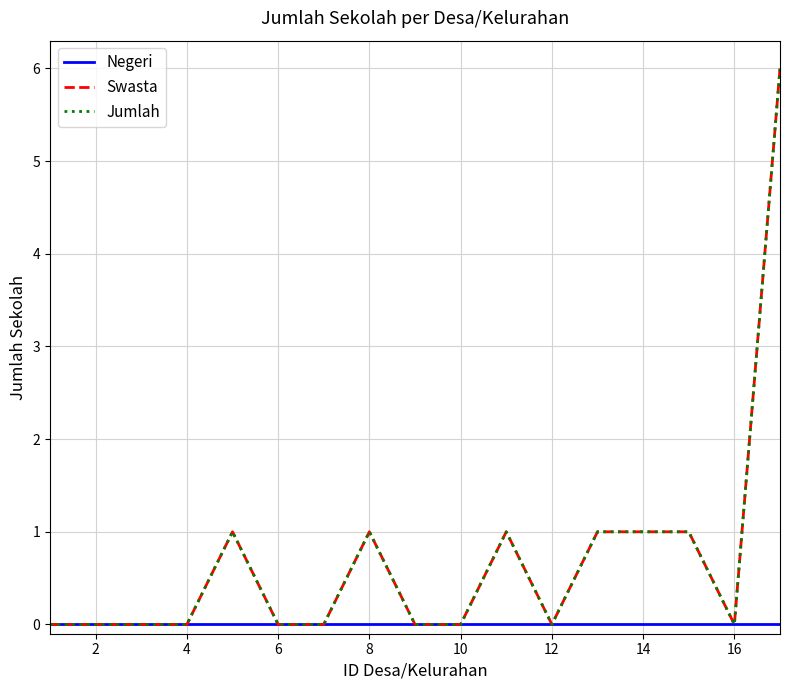

Does the chart have visible grid lines?

Yes